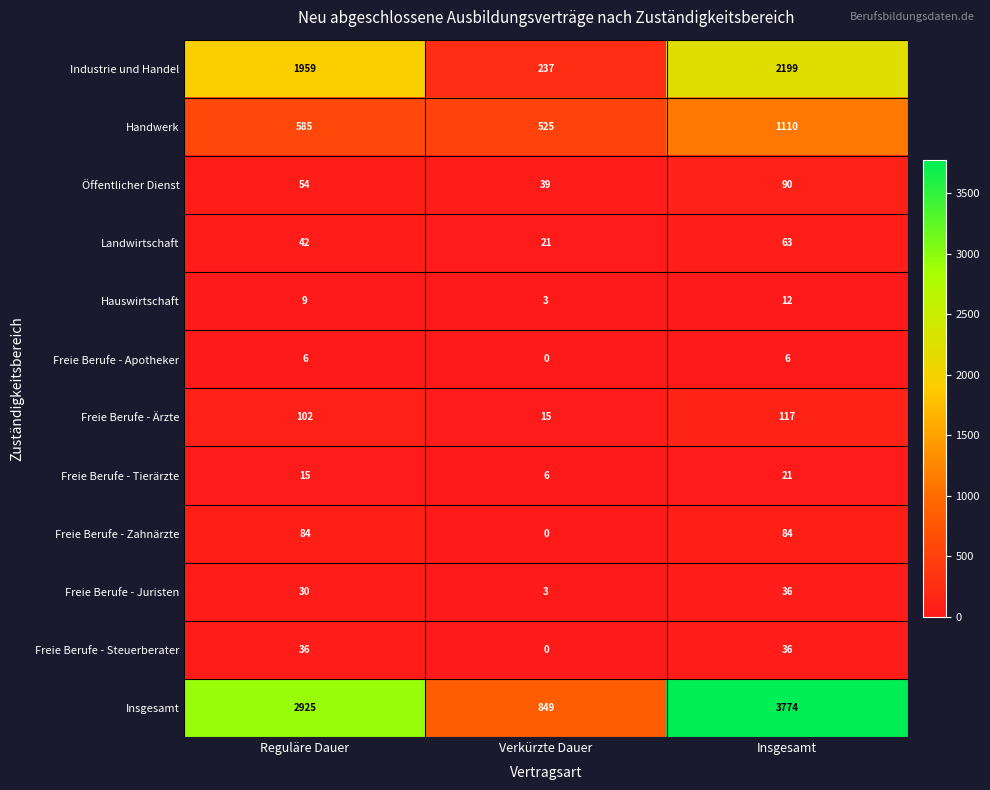

Is the value of Hauswirtschaft at Verkürzte Dauer greater than the value of Freie Berufe - Steuerberater at Reguläre Dauer?

No